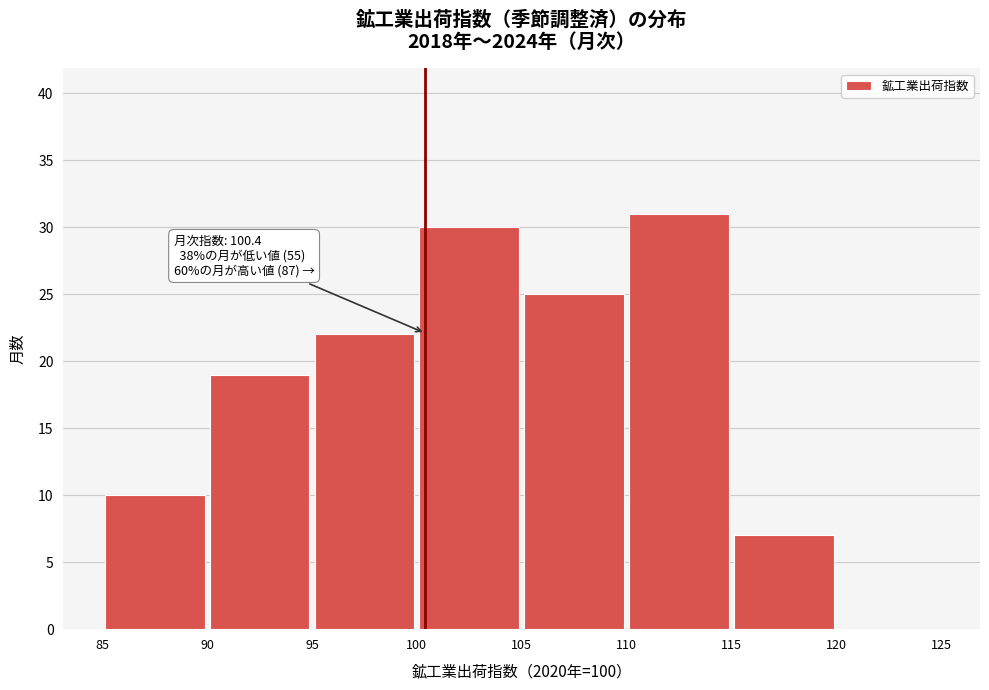

Over which range of the x-axis is the bar tallest?

110 to 115